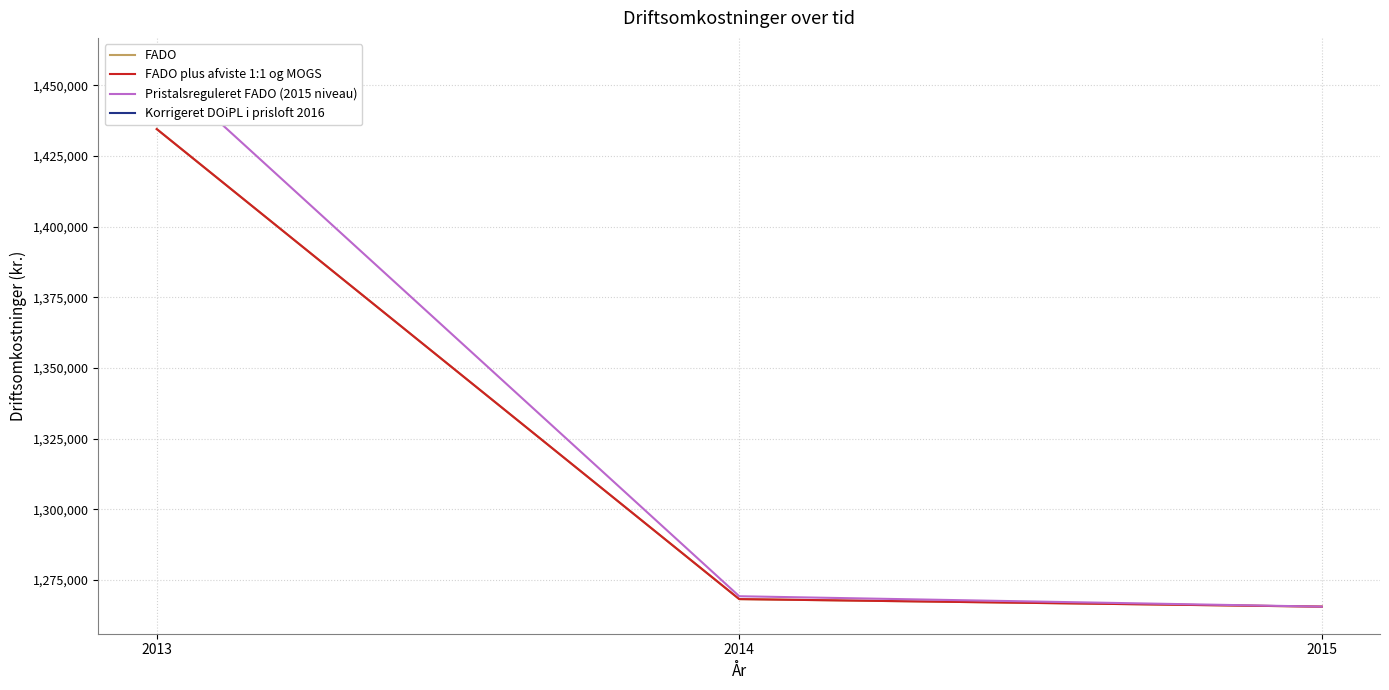

What is the smallest value displayed?

1265564.0